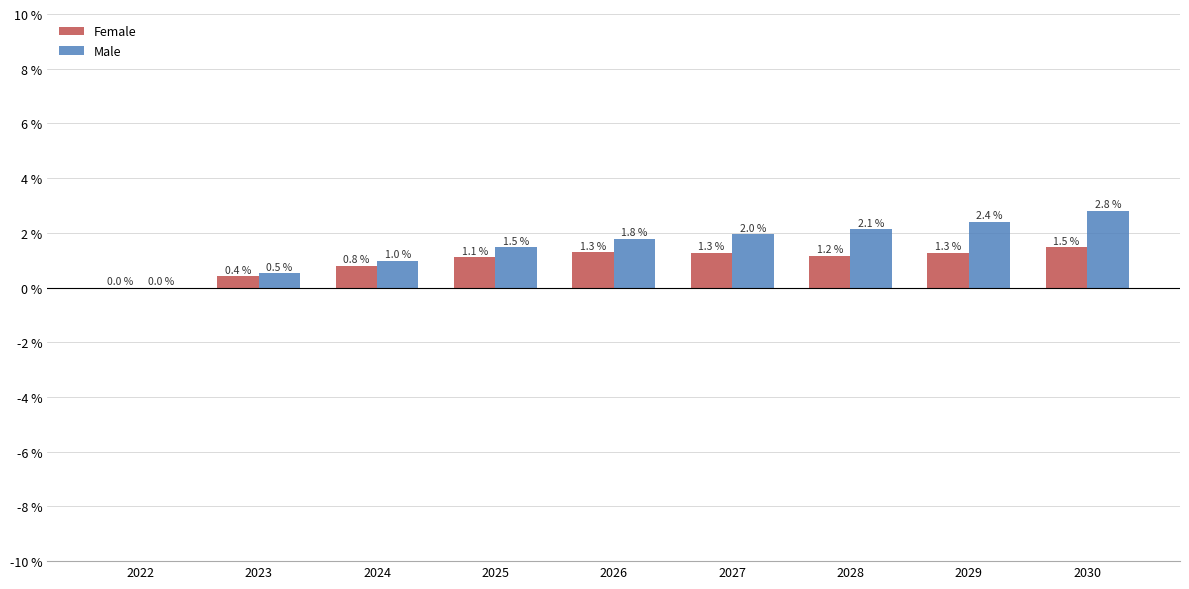

What is the sum of the Male values at 2024 and 2026?

2.8